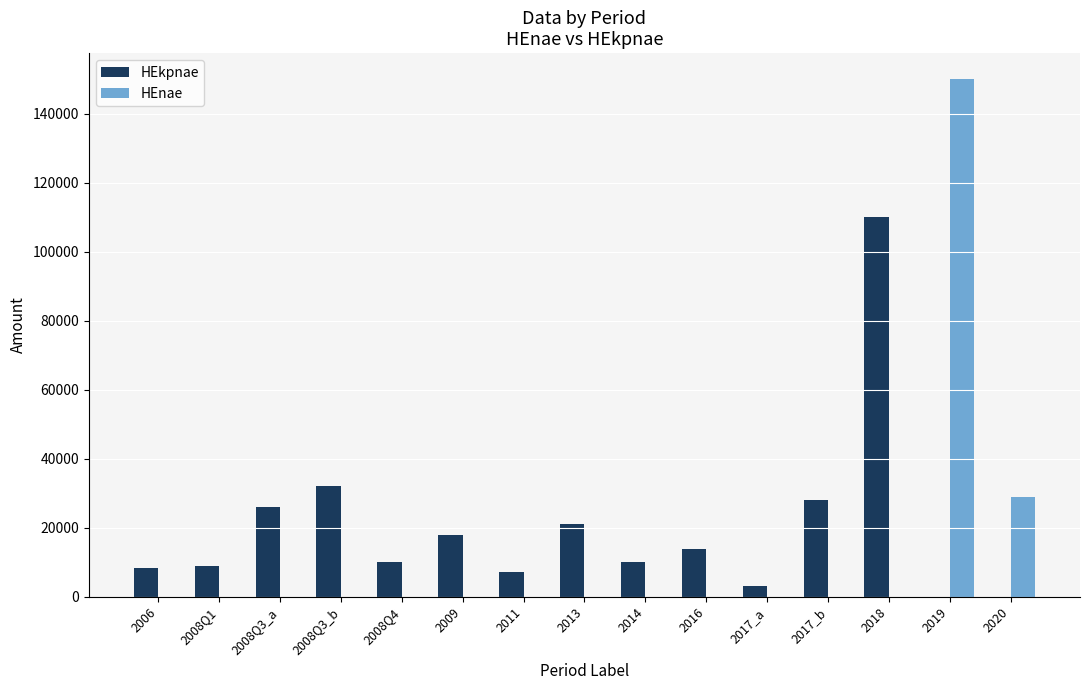

Between 2011 and 2020, which series saw the biggest shift?

HEnae